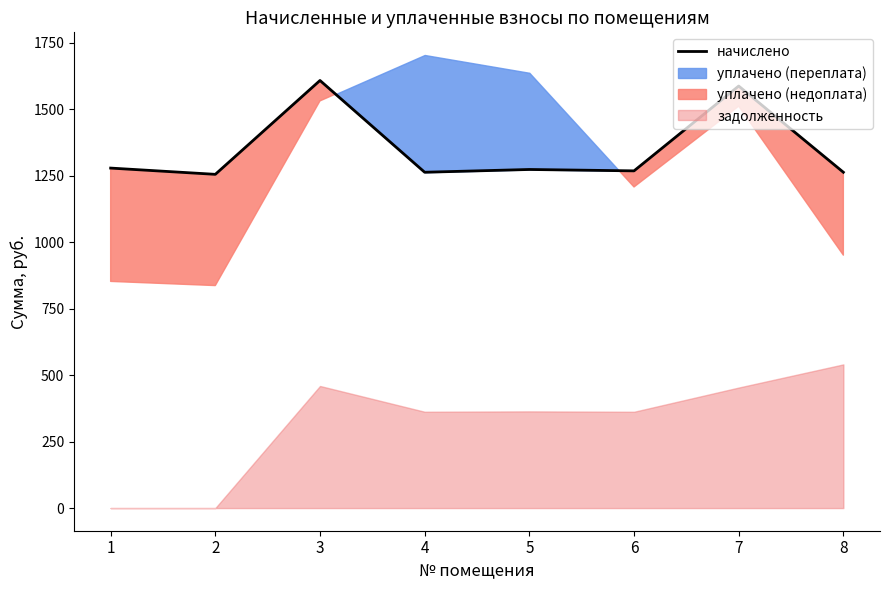

The value of начислено at 2 is 1255.7. True or false?

True